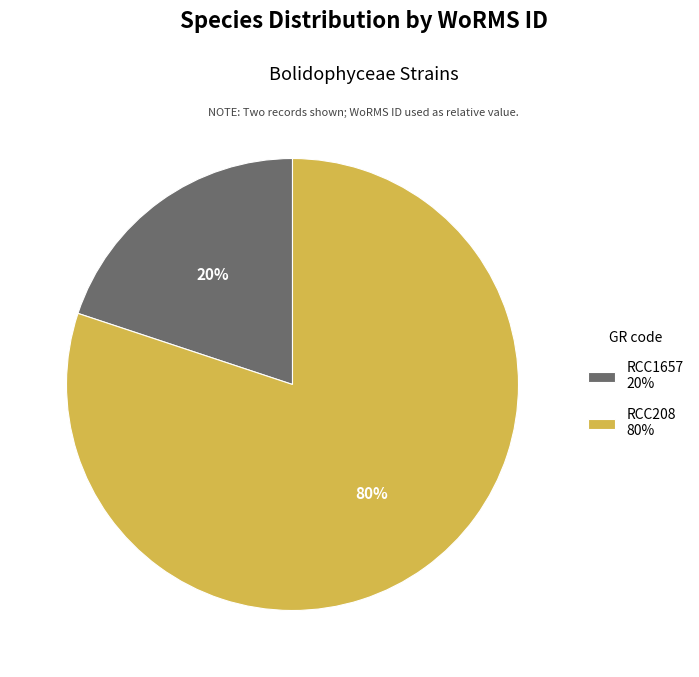

Do RCC1657 and RCC208 together represent more than half of the pie?

Yes